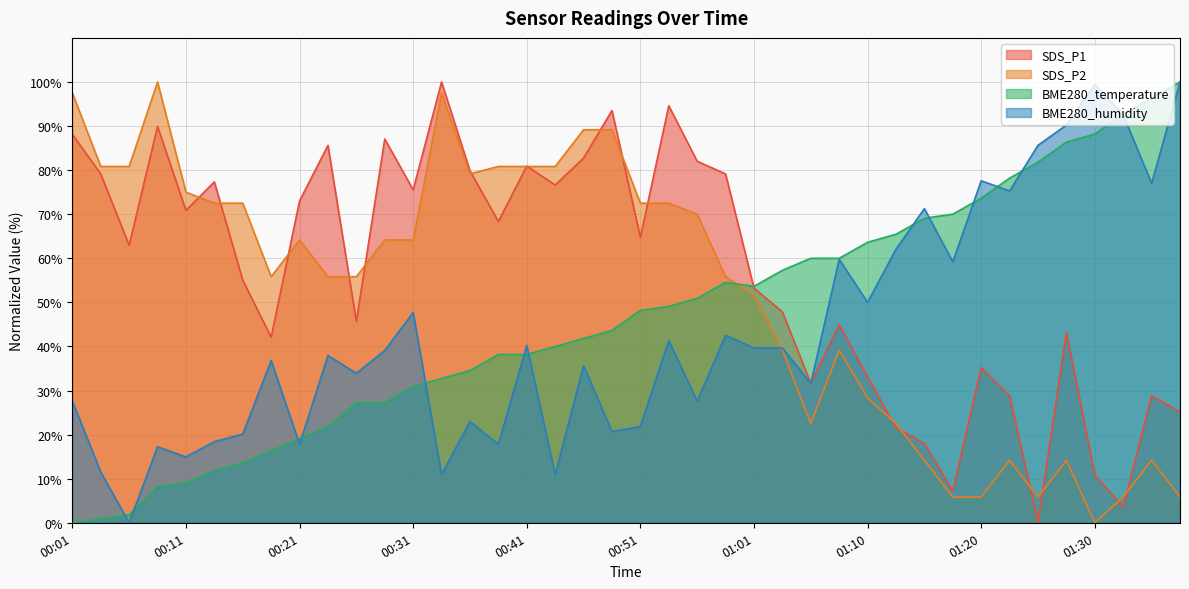

What are all the series names shown in the legend?

SDS_P1, SDS_P2, BME280_temperature, BME280_humidity